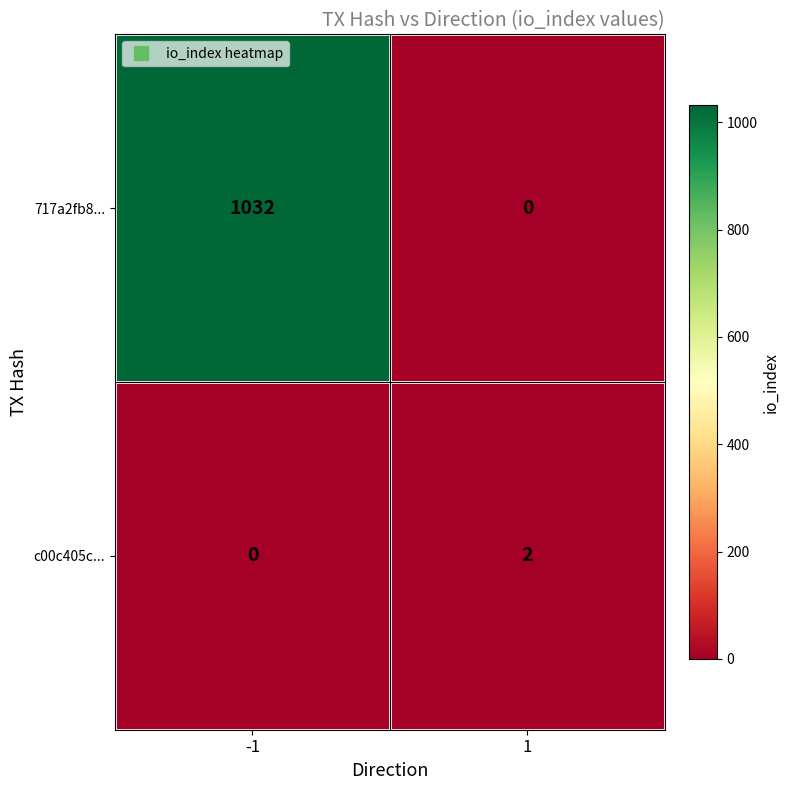

Is it true that c00c405c... equals 4 at 1?

False